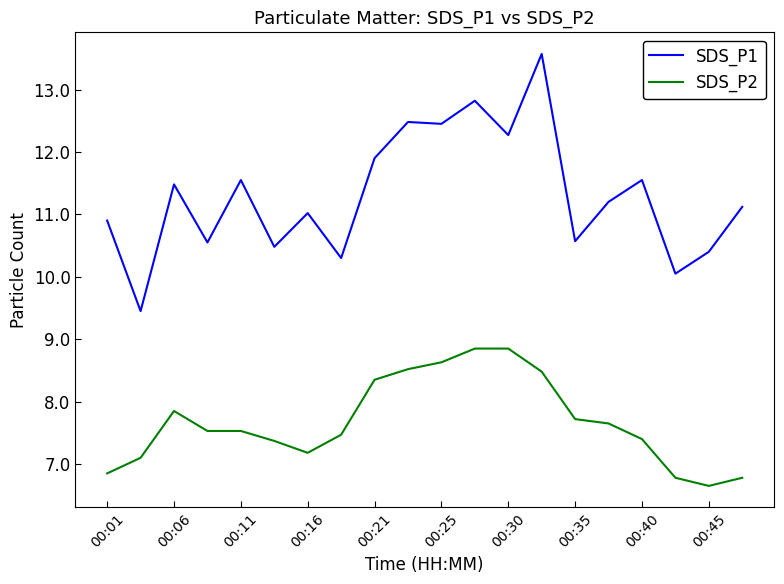

What is the maximum value shown in the chart?

13.6